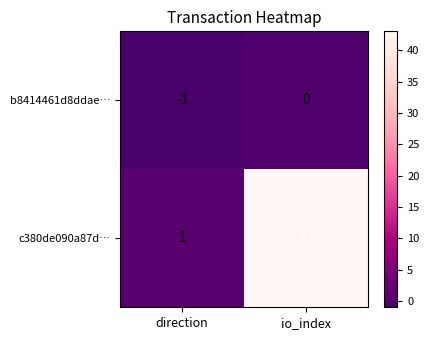

Reading left to right, transcribe all the data shown in this chart.

b8414461d8ddae…: direction=-1	io_index=0
c380de090a87d…: direction=1	io_index=43